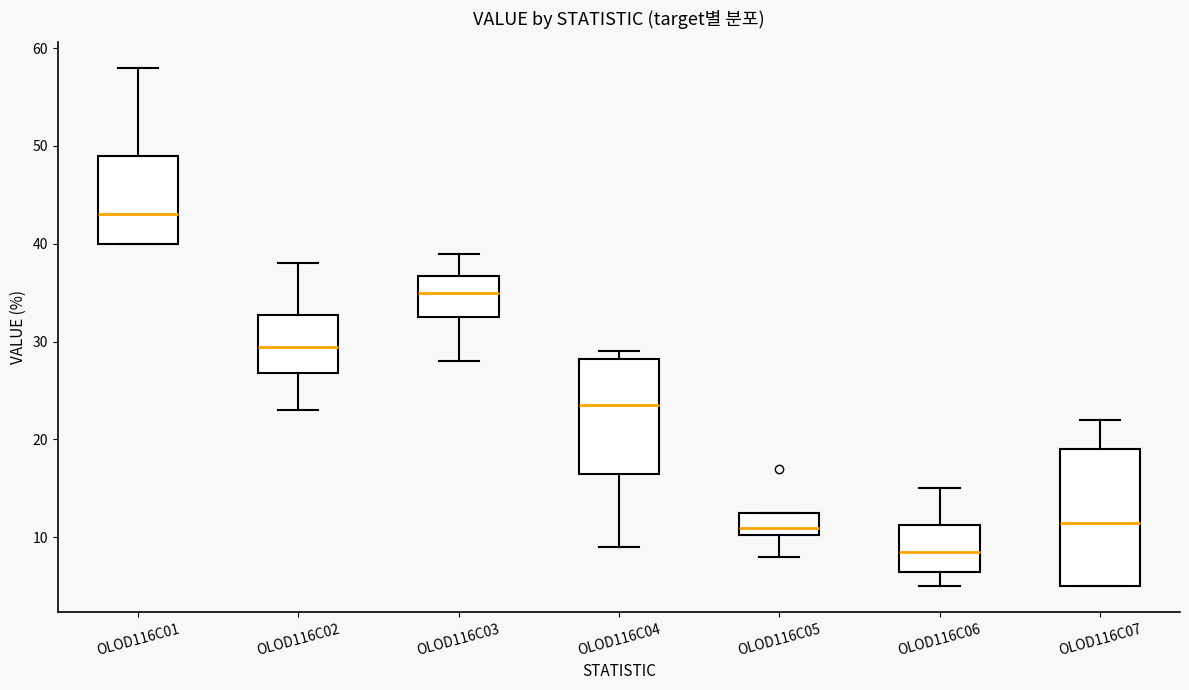

Reading left to right, transcribe this box plot: for each box, give where its median line is, the range the box spans, and where its two whiskers end, as read against the y-axis. The values are not printed on the chart, so give them approximately, as read against the axis.

OLOD116C01: median 43, box 40 to 49, whiskers 40 to 58
OLOD116C02: median 30, box 27 to 33, whiskers 23 to 38
OLOD116C03: median 35, box 33 to 37, whiskers 28 to 39
OLOD116C04: median 24, box 17 to 28, whiskers 9 to 29
OLOD116C05: median 11, box 10 to 13, whiskers 8 to 13
OLOD116C06: median 9, box 7 to 11, whiskers 5 to 15
OLOD116C07: median 12, box 5 to 19, whiskers 5 to 22